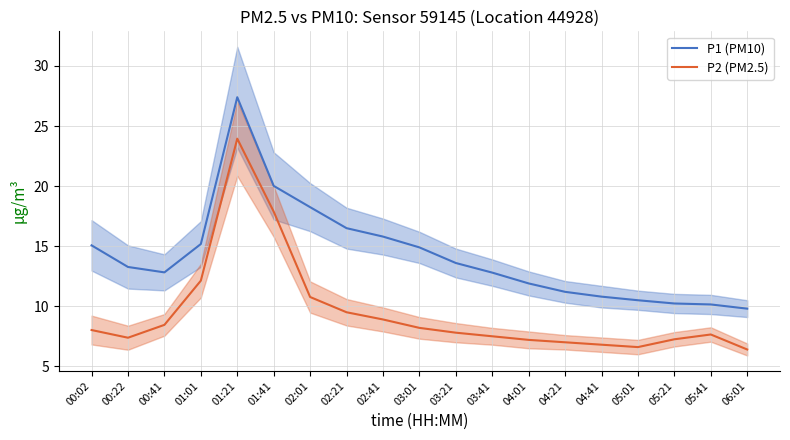

Does the chart have visible grid lines?

Yes